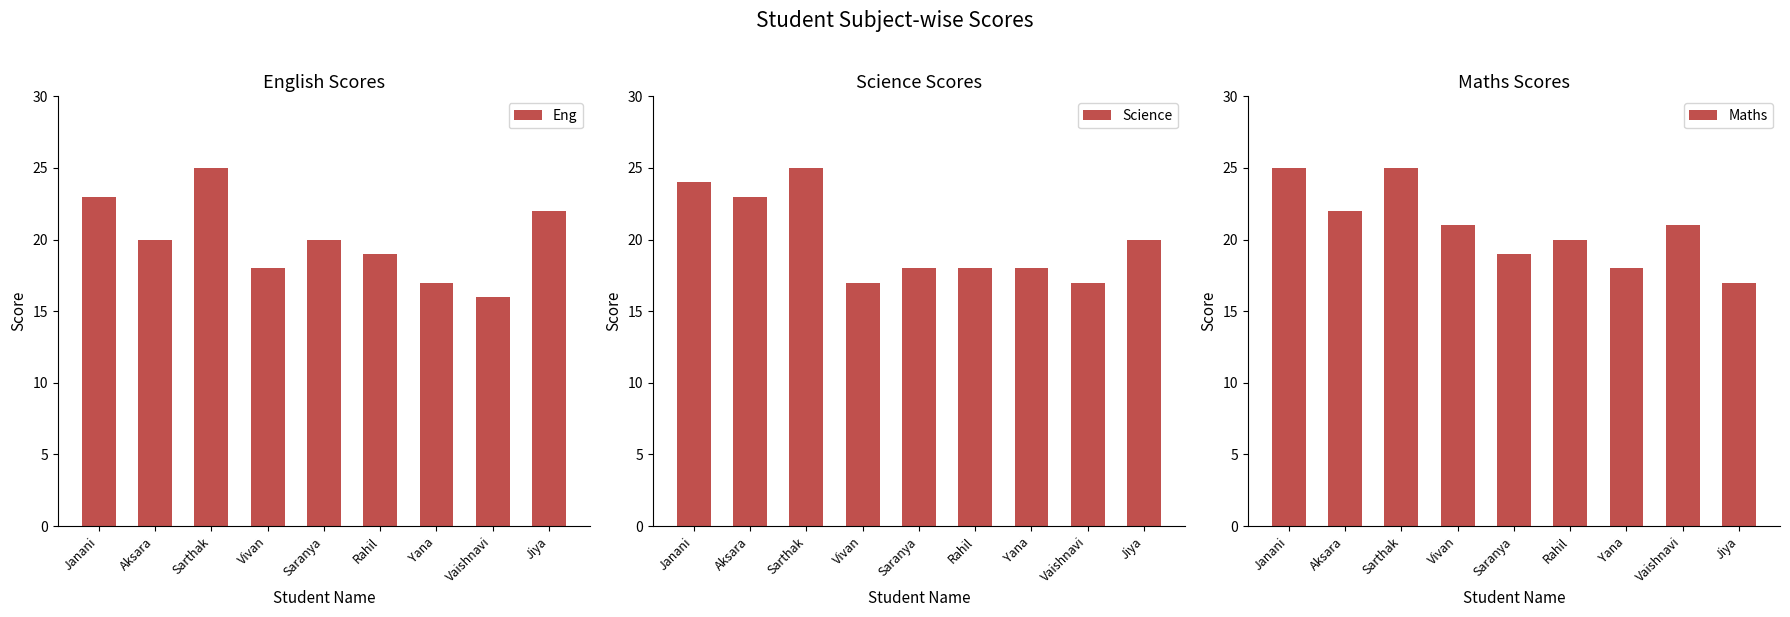

What value does the Eng series have at Sarthak?

25